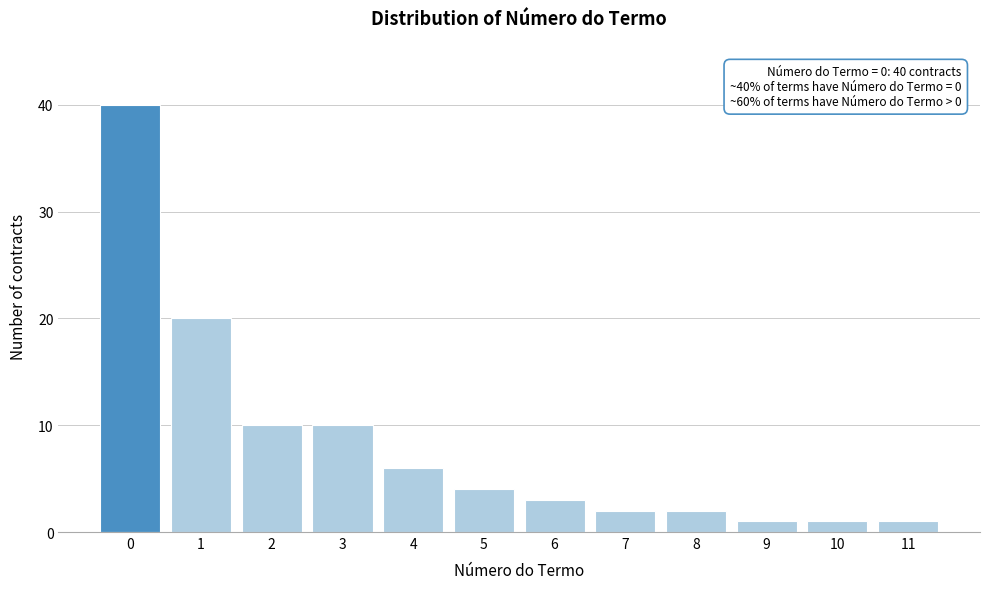

Reading left to right, what are all the values shown in this chart?

0=40	1=20	2=10	3=10	4=6	5=4	6=3	7=2	8=2	9=1	10=1	11=1